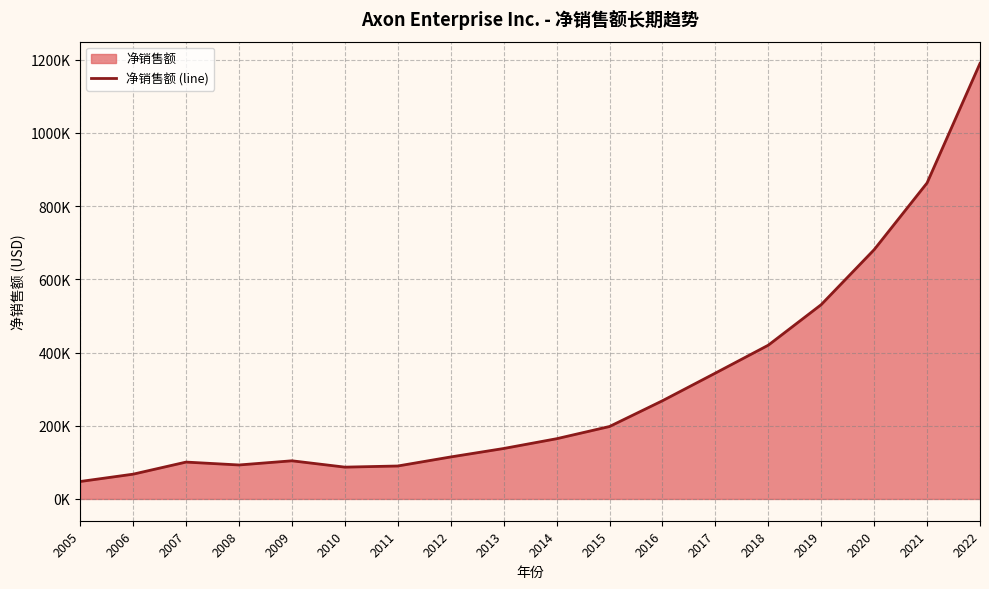

The chart shows a value of 114753 at 2012. True or false?

True